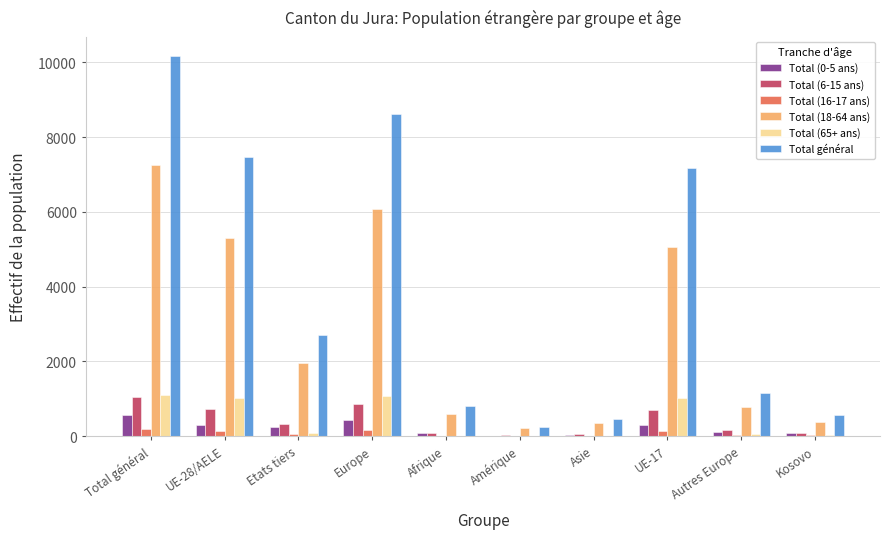

Which series changed the most between UE-28/AELE and Etats tiers?

Total général